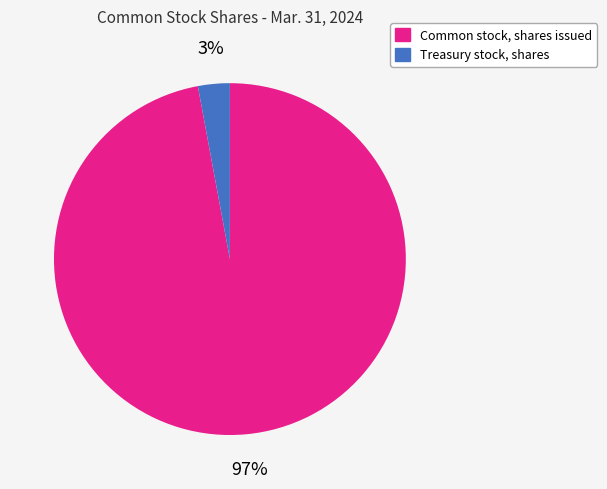

What is the smallest slice in the pie chart?

Treasury stock, shares